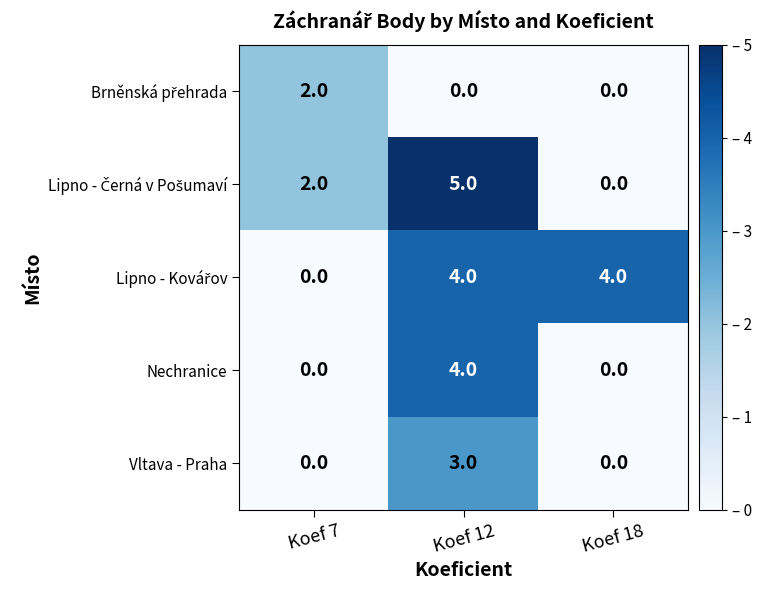

What is the sum of all Vltava - Praha values?

3